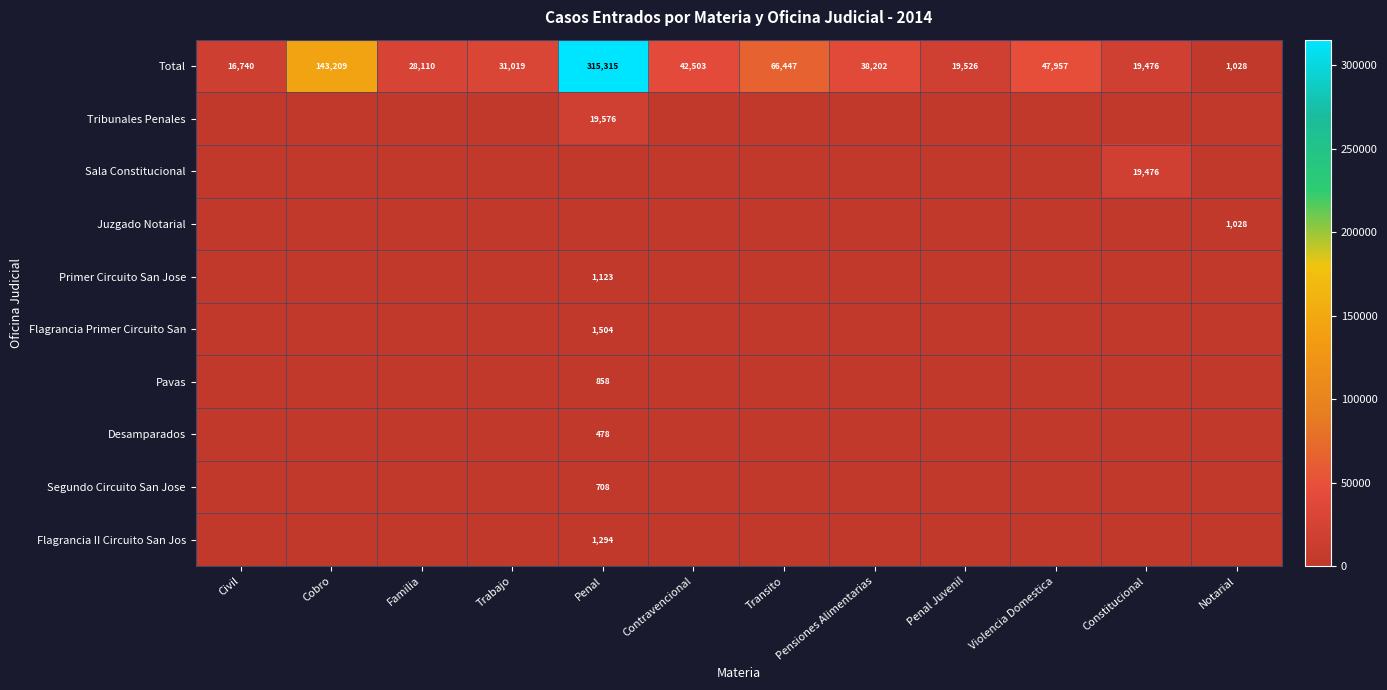

Is it true that Total equals 30560 at Transito?

False